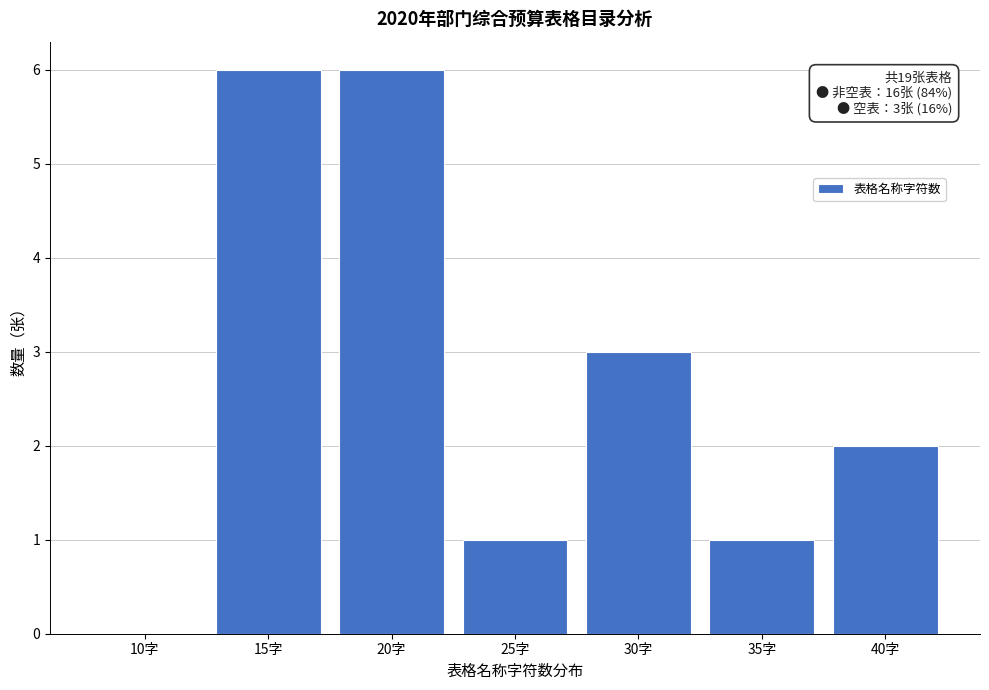

Reading left to right, list all the values displayed in this chart.

10字=0	15字=6	20字=6	25字=1	30字=3	35字=1	40字=2